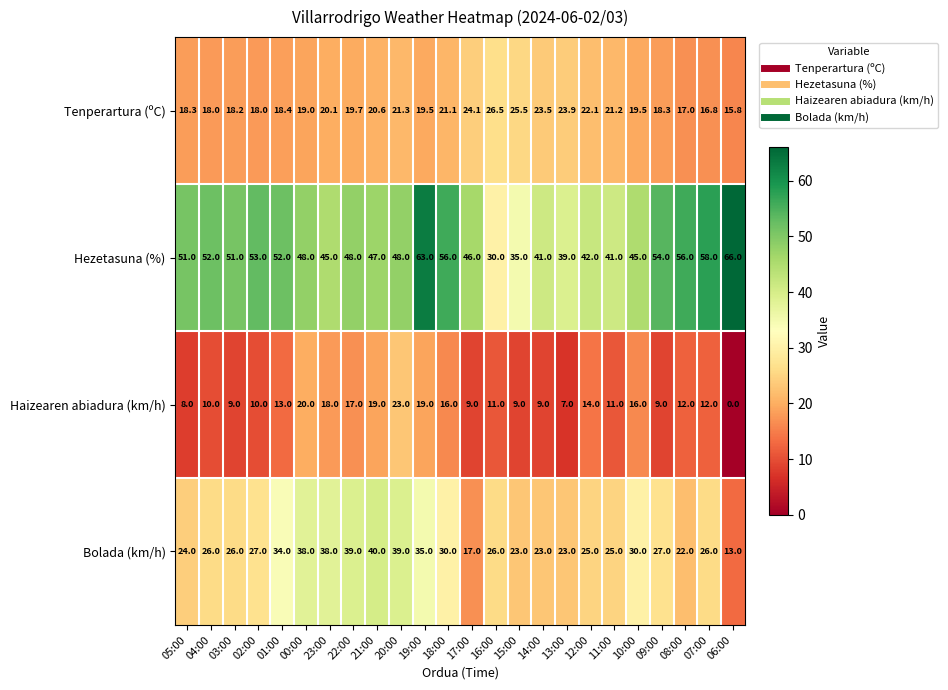

What is the total value across all series at 05:00?

101.3